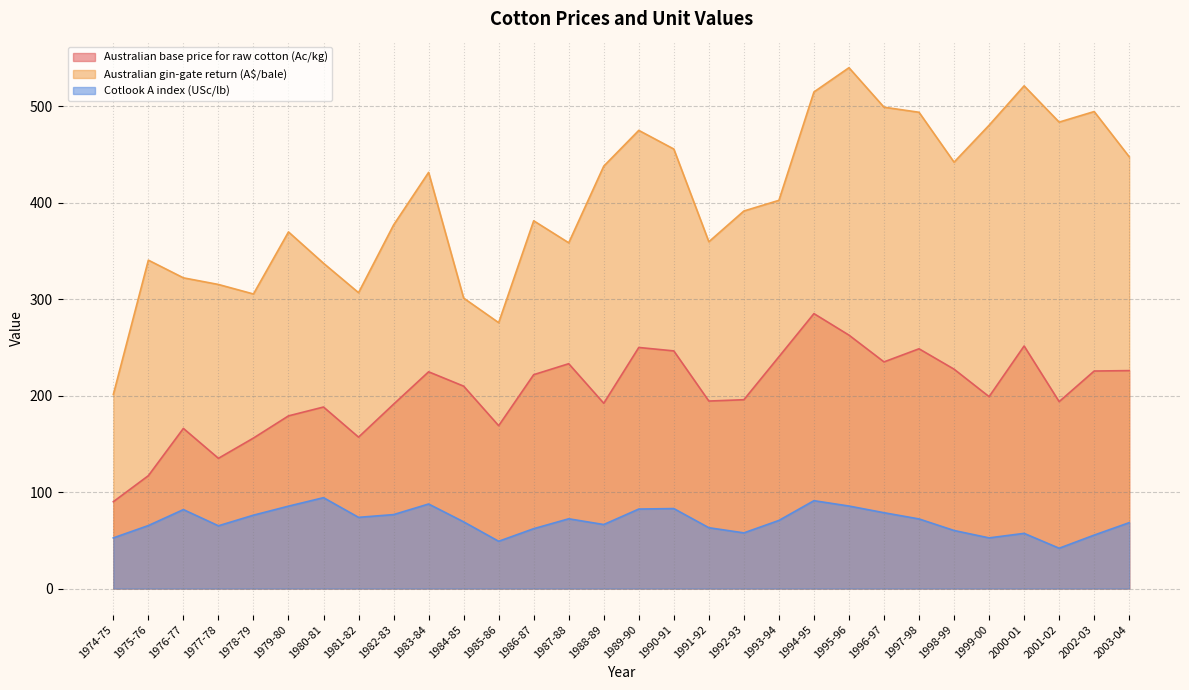

Which series has the largest range (max minus min)?

Australian gin-gate return (A$/bale)